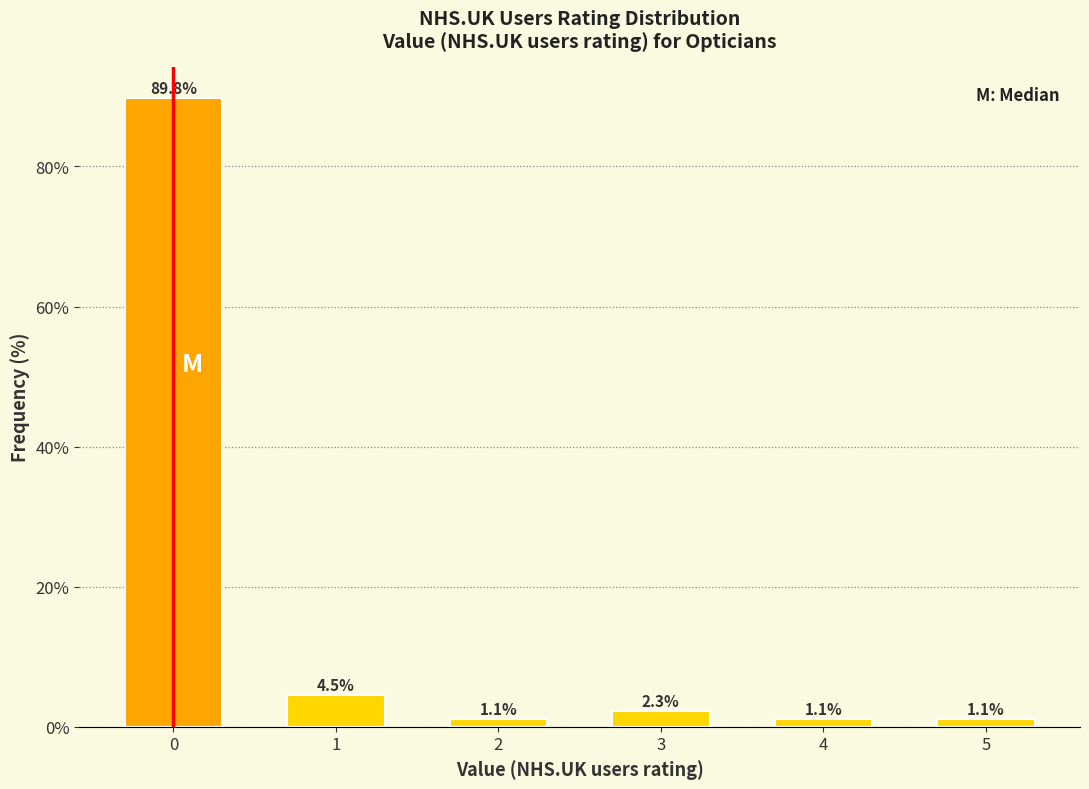

Reading left to right, list all the values displayed in this chart.

0=89.8	1=4.5	2=1.1	3=2.3	4=1.1	5=1.1